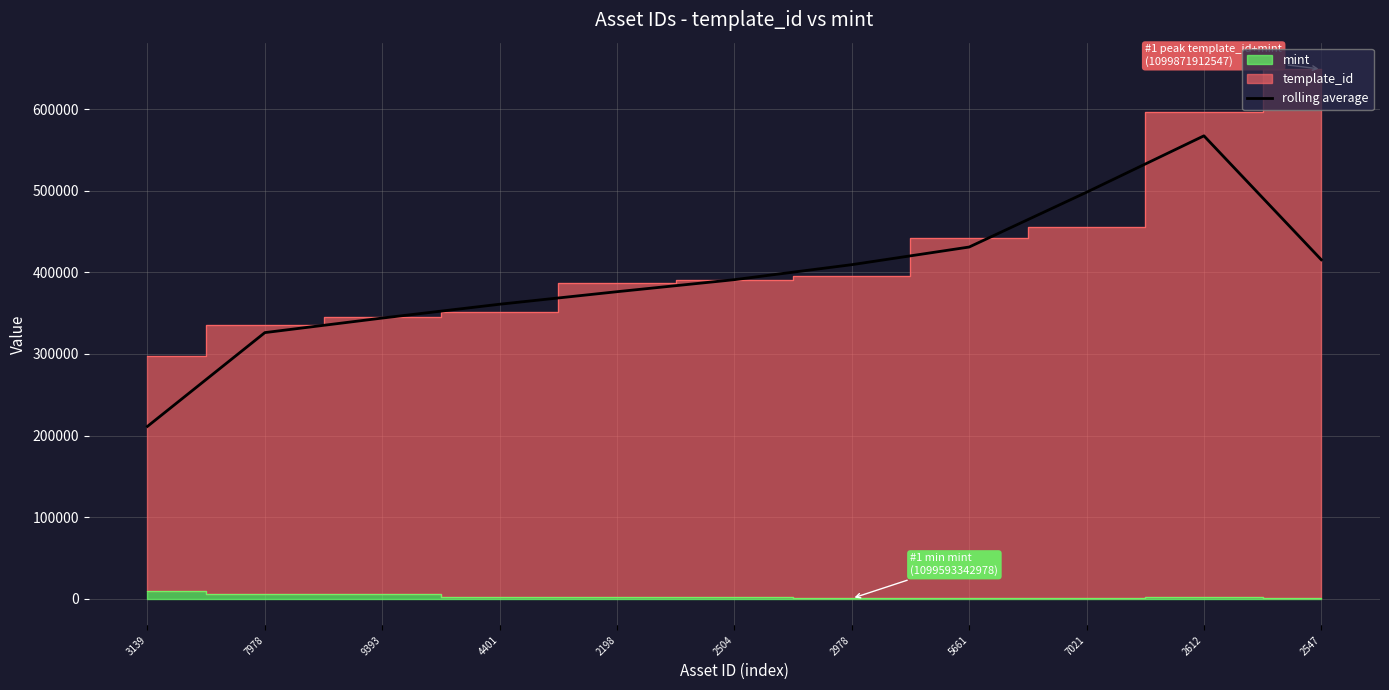

What is the difference between the maximum and minimum values?

356278.0